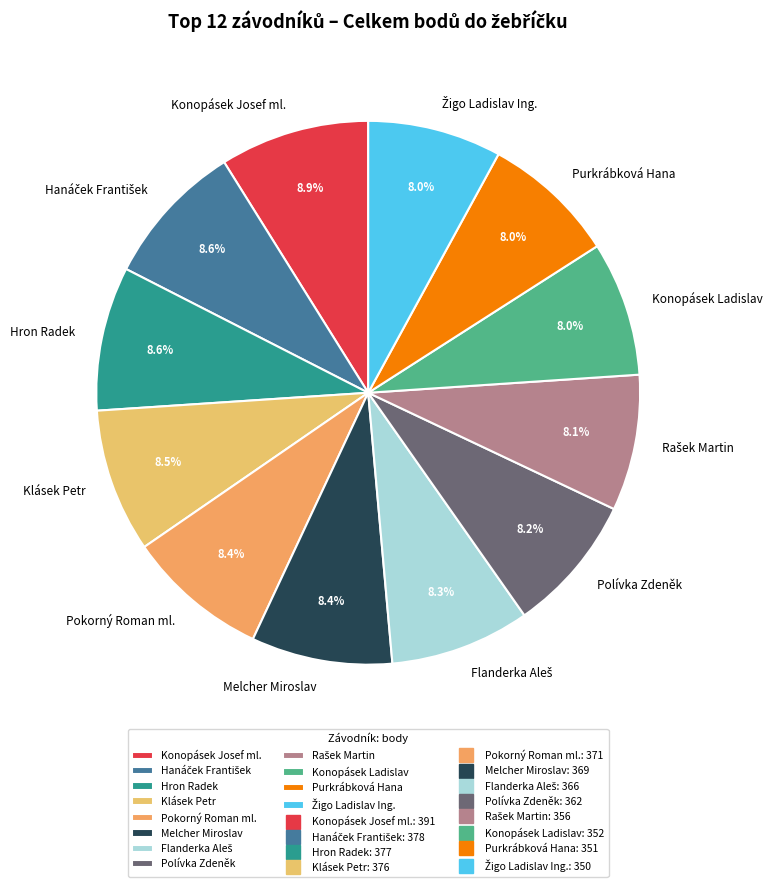

What percentage do Polívka Zdeněk and Melcher Miroslav together represent?

16.6%